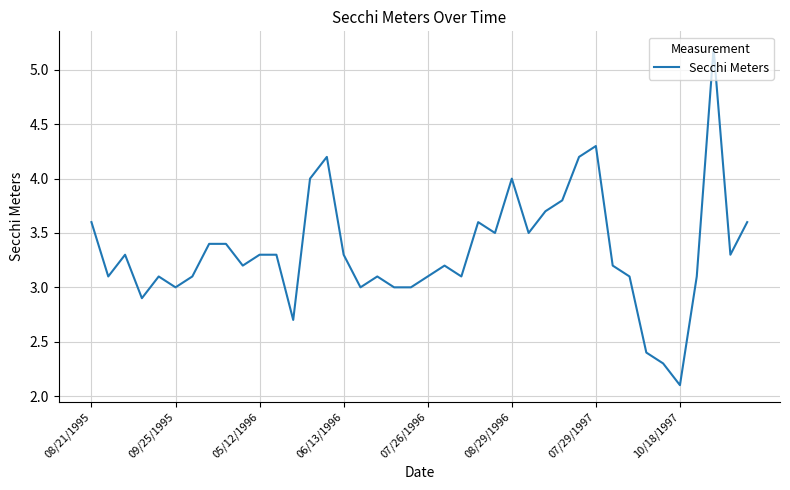

What is the difference between the maximum and minimum values?

3.1